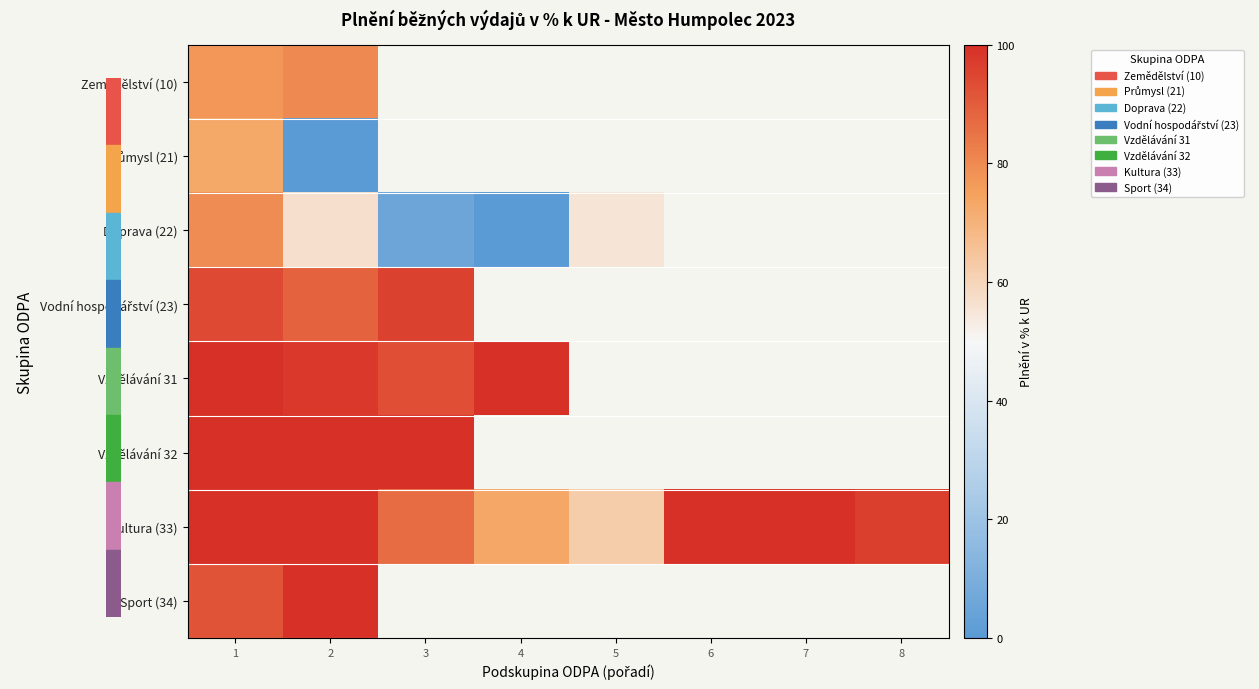

Which series has the widest spread of values?

Doprava (22)